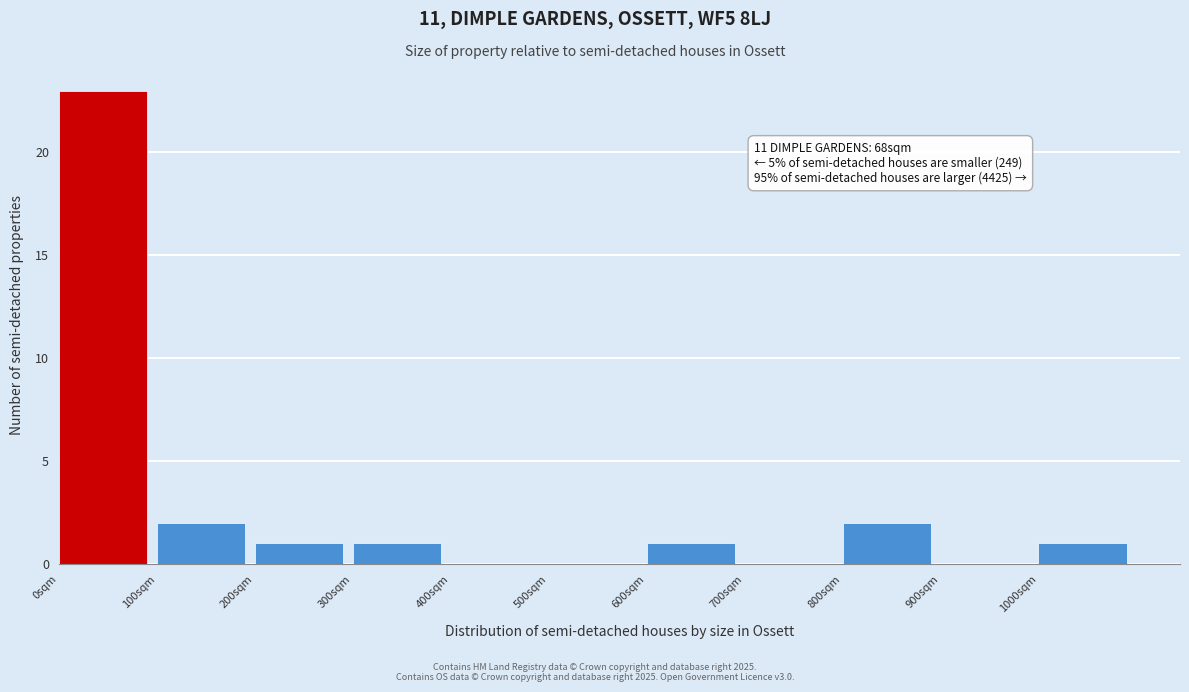

Over which range of the x-axis is the bar tallest?

0 to 100